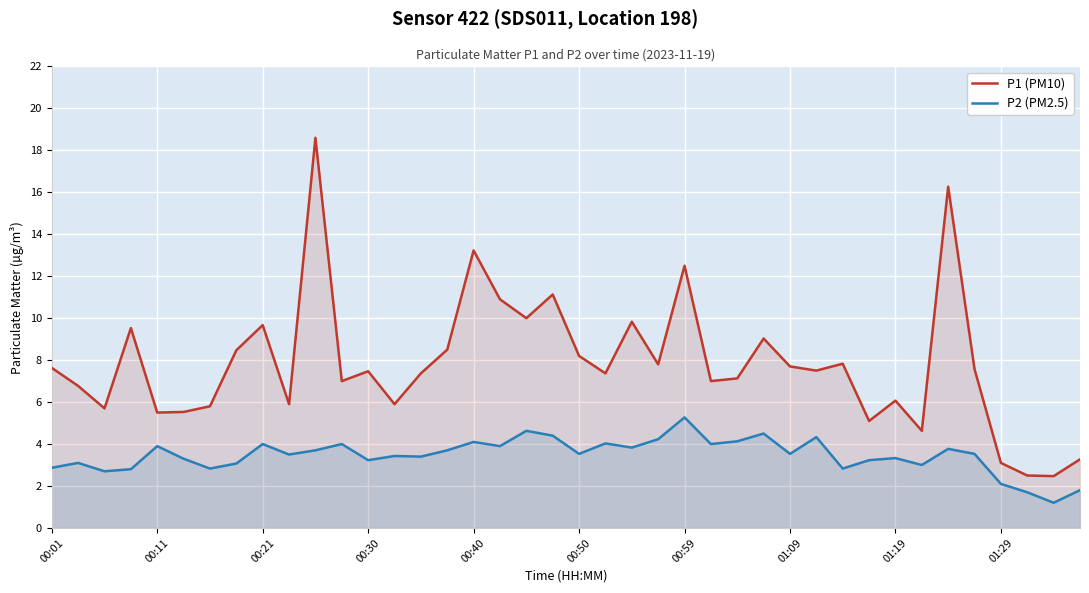

List the series in order of their peak value, lowest first.

P2 (PM2.5), P1 (PM10)